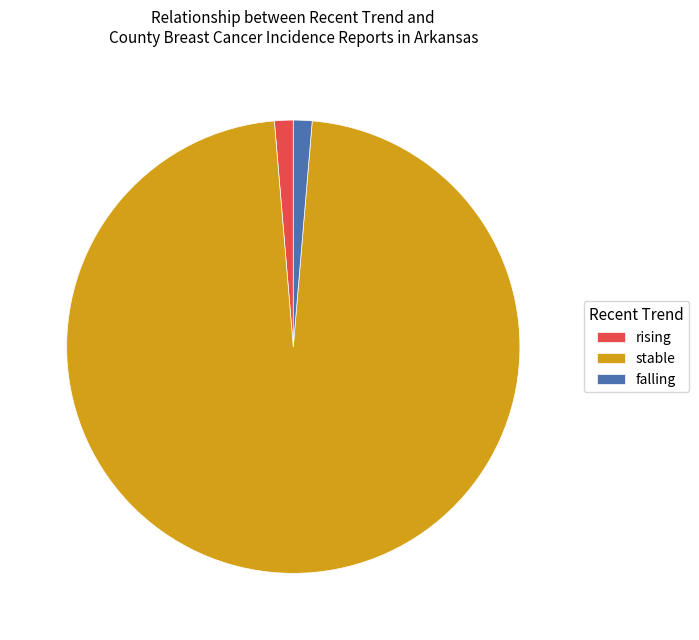

What is the largest slice in the pie chart?

stable